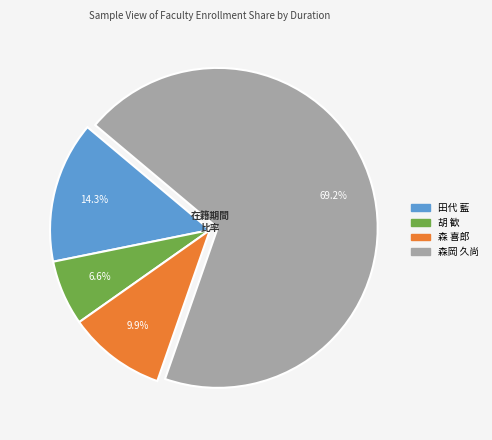

Count the number of slices in the pie.

4